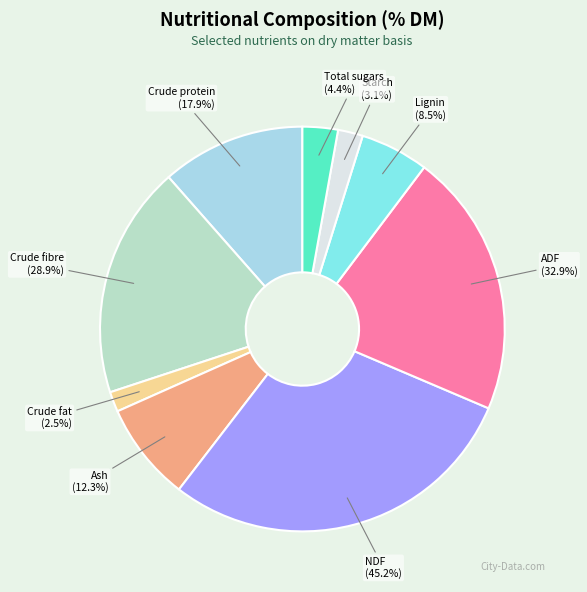

What is the change in value from Crude protein to Crude fibre?

+11.0